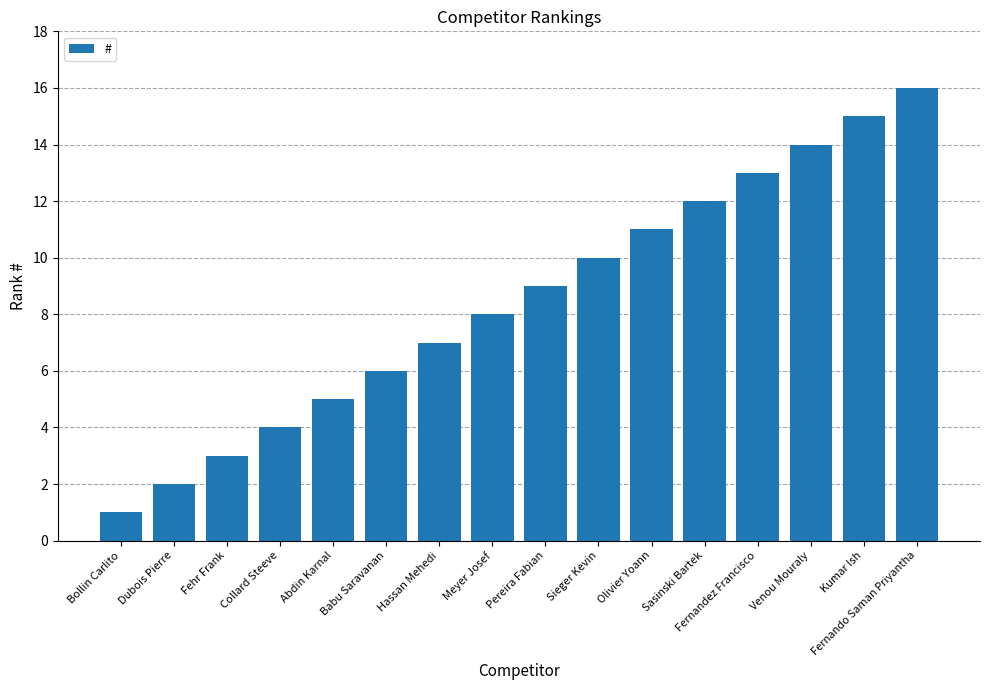

Rank the categories by value from highest to lowest.

Fernando Saman Priyantha, Kumar Ish, Venou Mouraly, Fernandez Francisco, Sasinski Bartek, Olivier Yoann, Sieger Kevin, Pereira Fabian, Meyer Josef, Hassan Mehedi, Babu Saravanan, Abdin Karnal, Collard Steeve, Fehr Frank, Dubois Pierre, Bollin Carlito